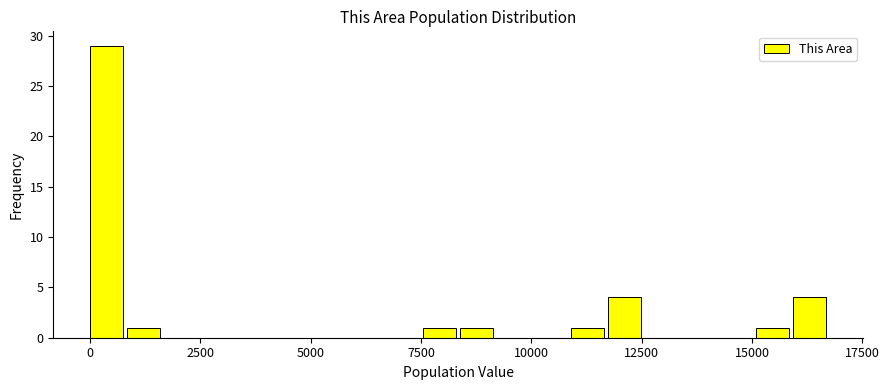

Read against the x-axis, roughly where is the centre of the tallest bar?

500